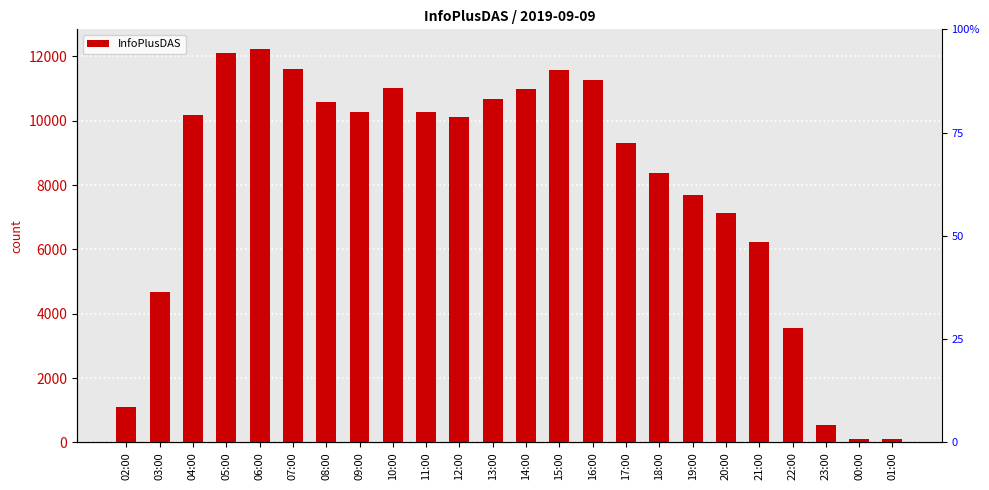

What is the sum of the values at 21:00 and 18:00?

14583